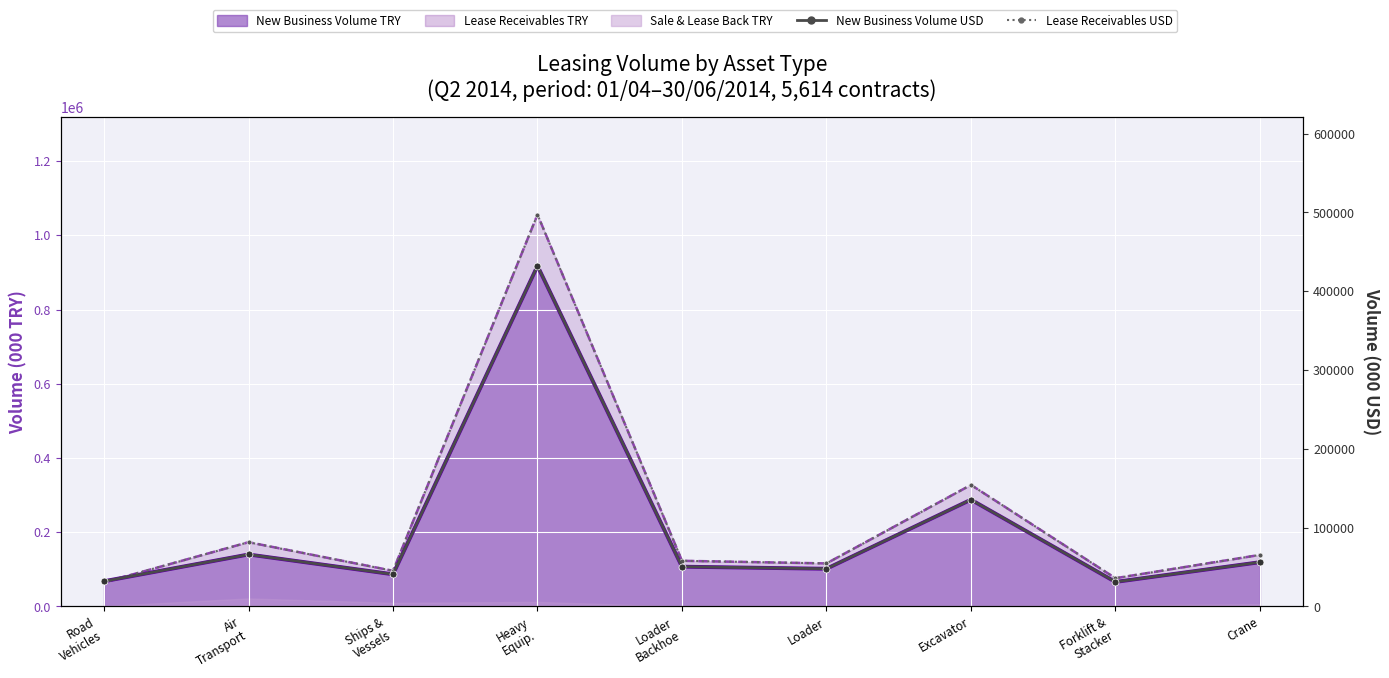

What is the difference between the highest and lowest values at Heavy
Equip.?

65123.7